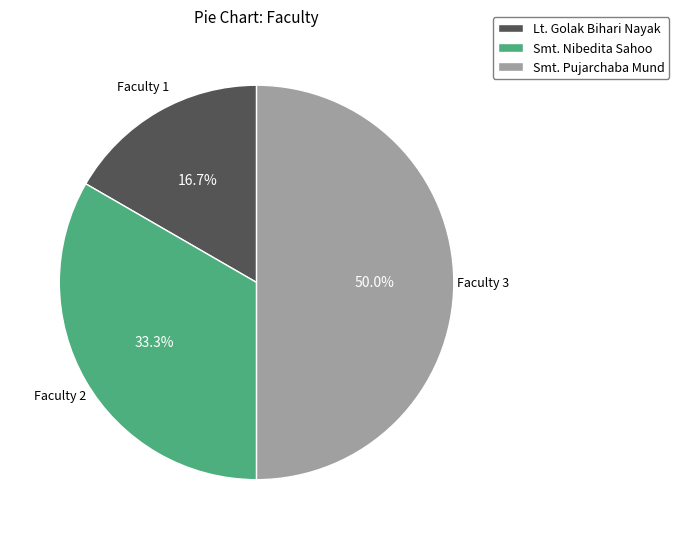

Does Smt. Nibedita Sahoo account for over 50% of the chart?

No